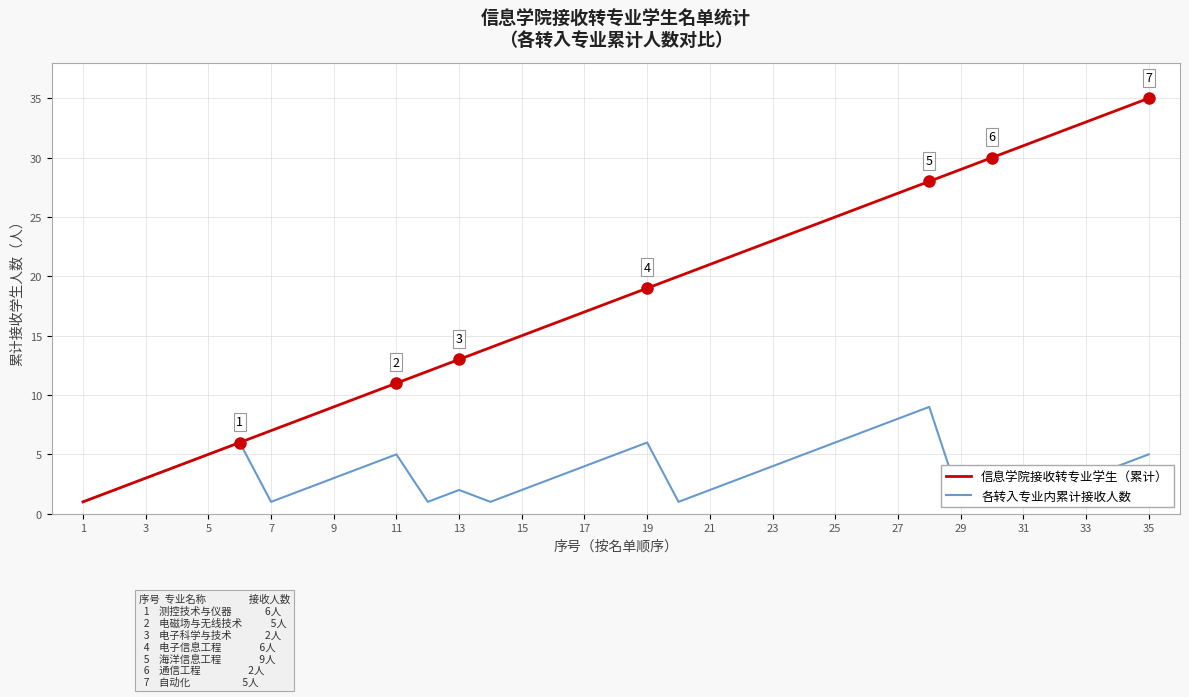

What is the value of the 信息学院接收转专业学生（累计） point at the 27th from the left?

27